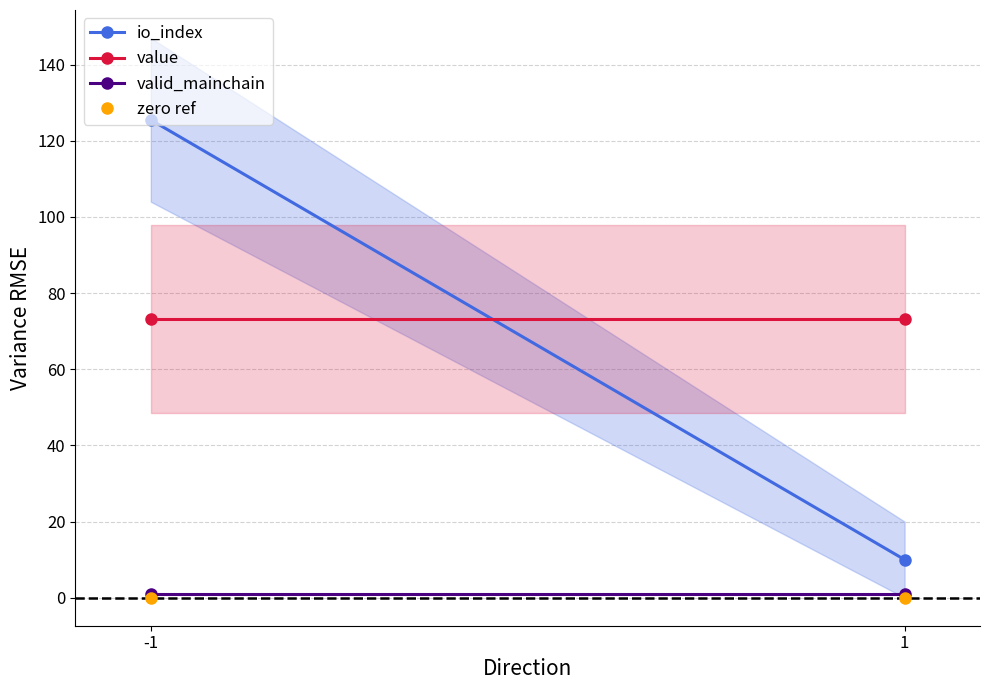

What is the value of the value point at the 1st from the left?

73.2